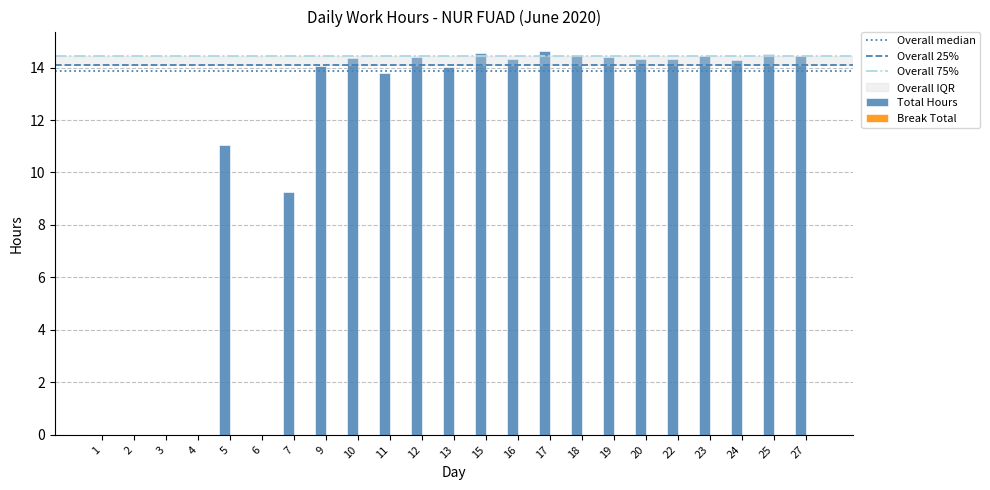

Which has a higher value, 24 or 6?

24